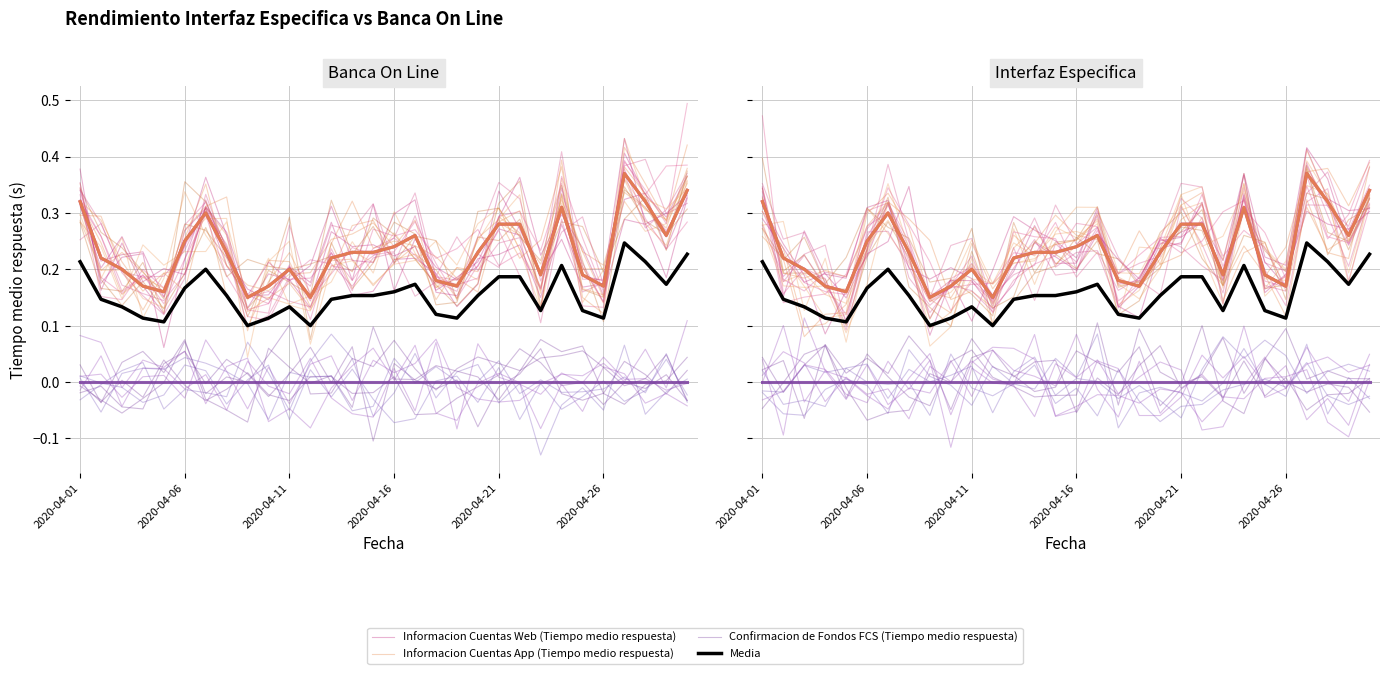

True or false: Confirmacion de Fondos FCS (Tiempo medio respuesta) and Media intersect in this chart.

False